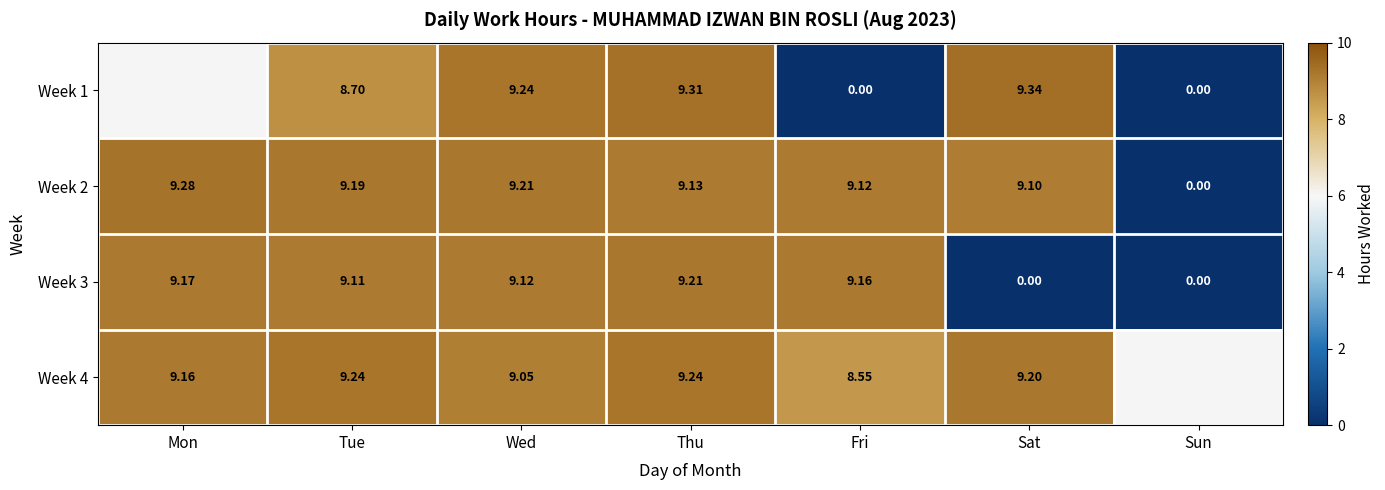

True or false: Week 2 has a value of 3.8 at Sun.

False